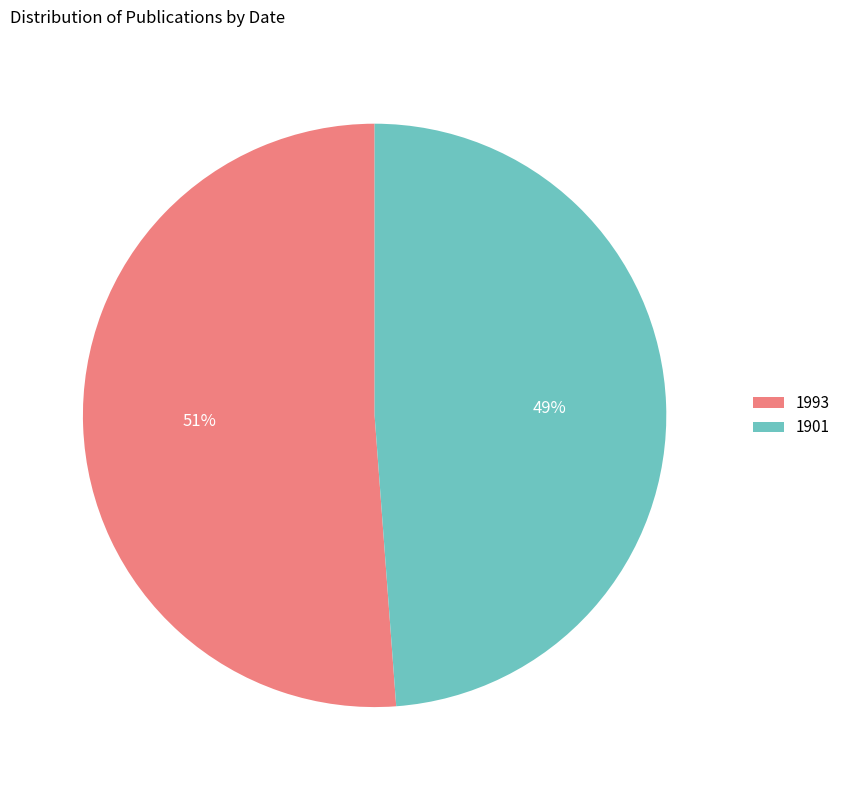

Is there any slice that represents more than half of the pie?

Yes